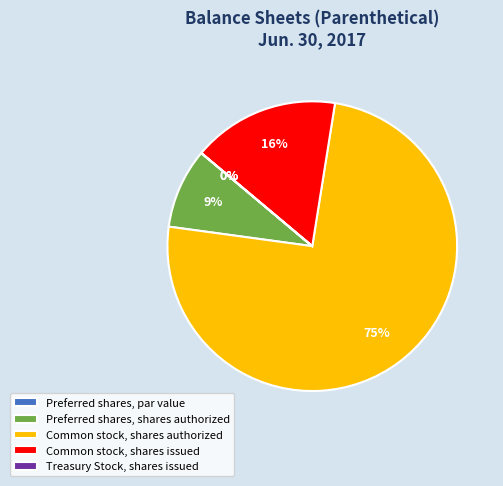

To the nearest percent, what percentage of the pie is Common stock, shares authorized?

75%